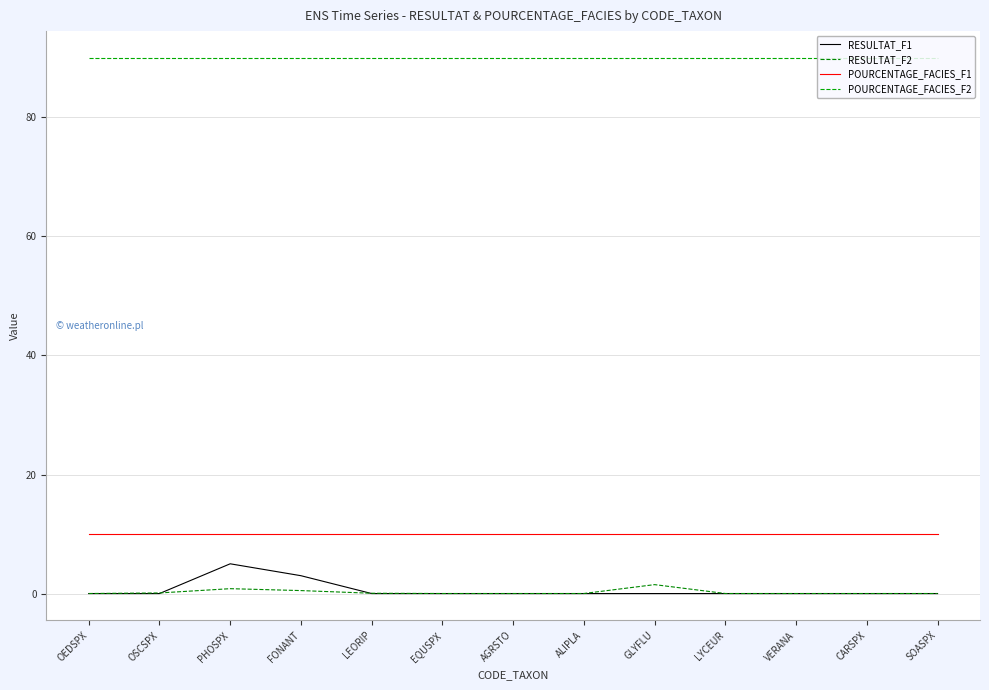

What is the minimum value for POURCENTAGE_FACIES_F2?

90.0